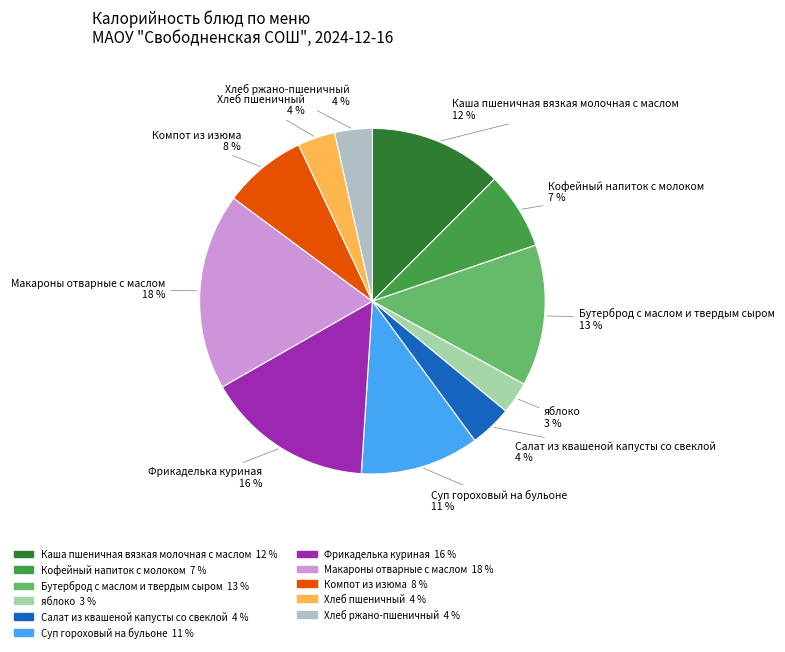

To the nearest percent, what portion does Бутерброд с маслом и твердым сыром represent?

13%